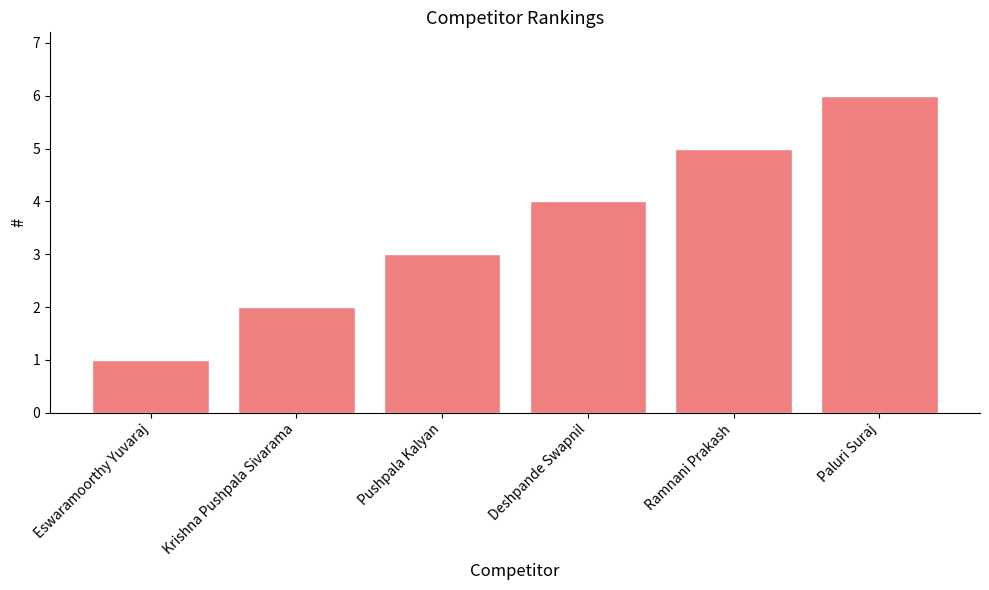

What is the difference between the values at Pushpala Kalyan and Ramnani Prakash?

2